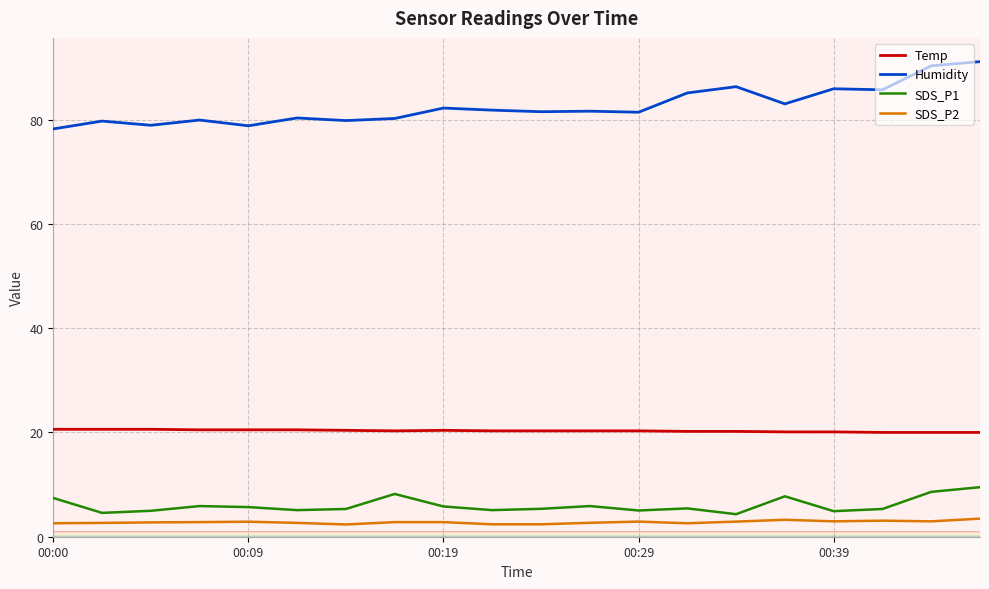

True or false: Temp and SDS_P1 cross at least once.

False